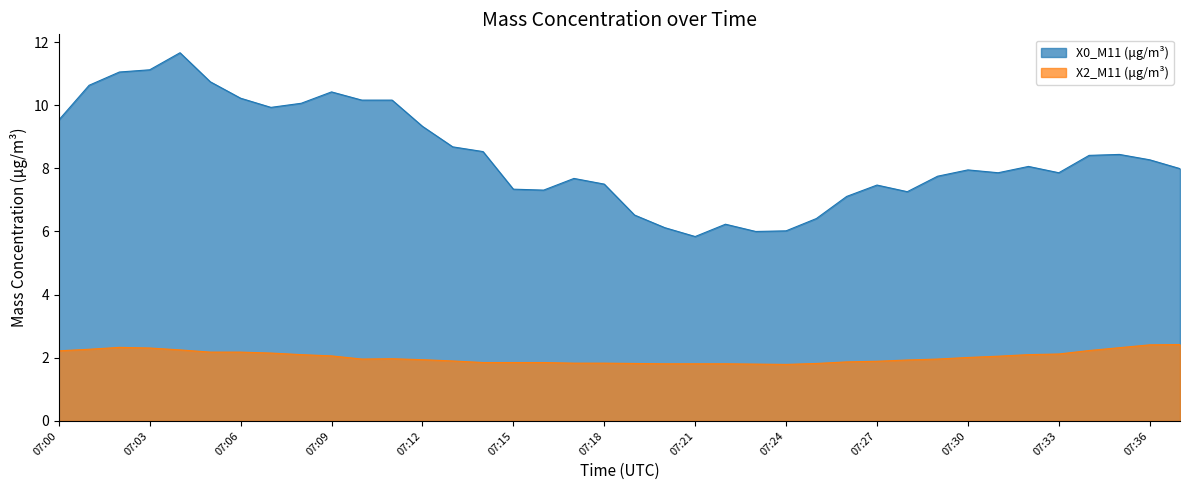

Where does the X0_M11 (μg/m³) series first go above 8?

07:00